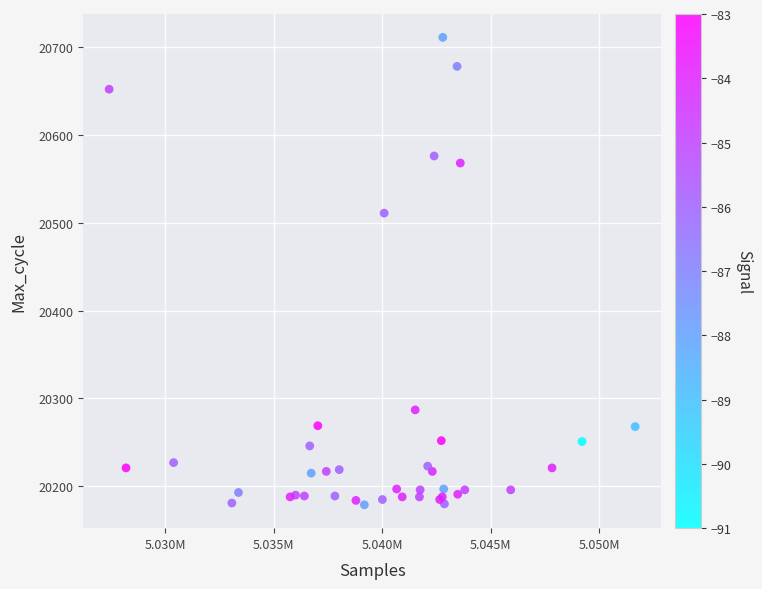

What Y value in the scatter plot is closest to 20445?

20511